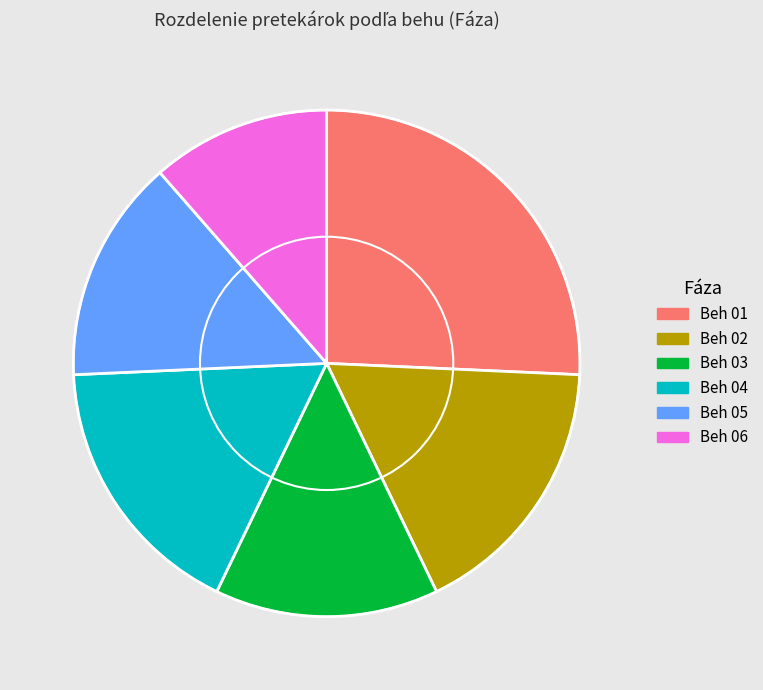

Which category has the biggest portion of the pie?

Beh 01